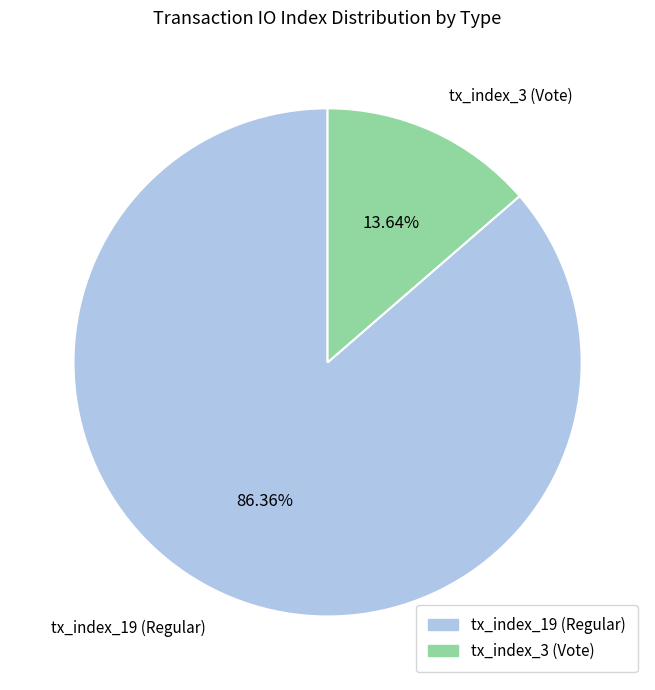

Rank the categories by value from lowest to highest.

tx_index_3 (Vote), tx_index_19 (Regular)